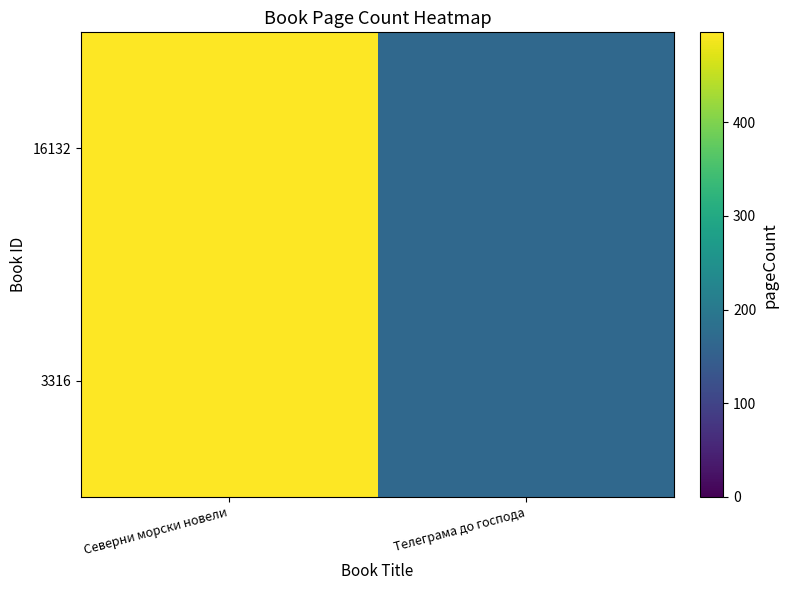

Reading left to right, list all the values displayed in this chart.

16132: Северни морски новели=496	Телеграма до господа=168
3316: Северни морски новели=496	Телеграма до господа=168